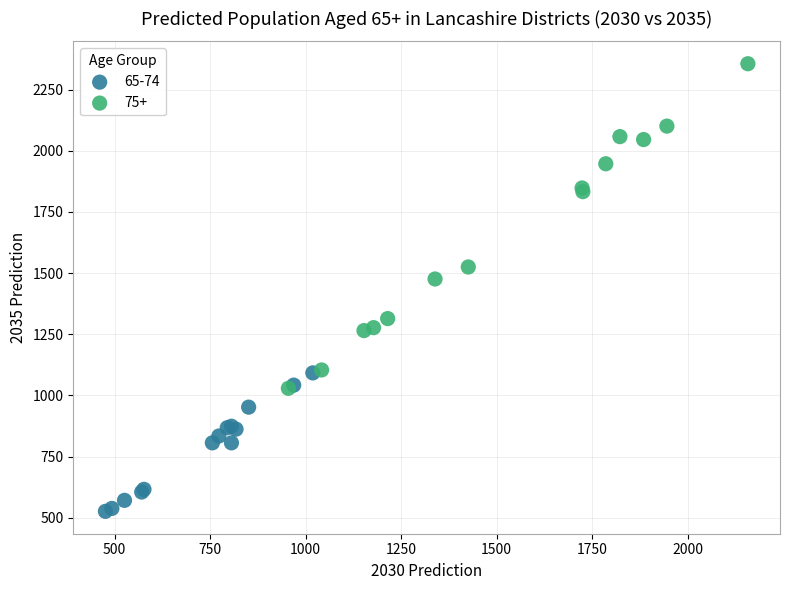

Which series has the widest spread of Y values?

75+